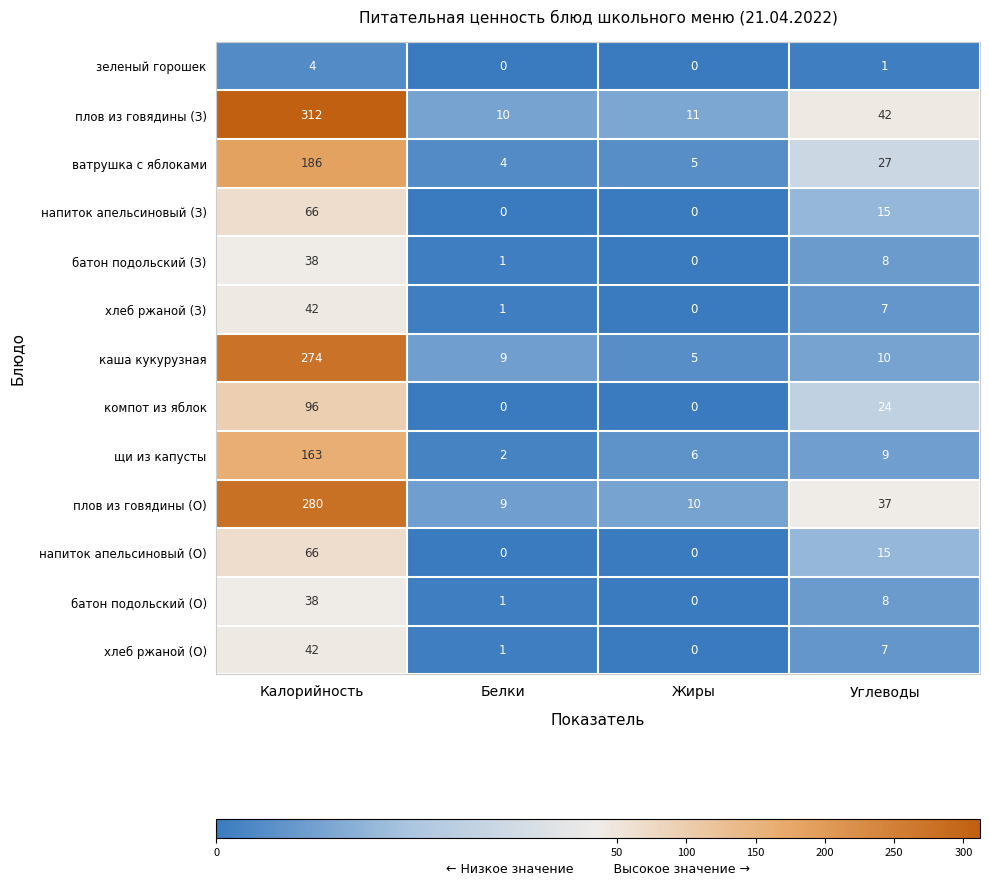

What is the sum of the хлеб ржаной (О) values at Углеводы and Калорийность?

49